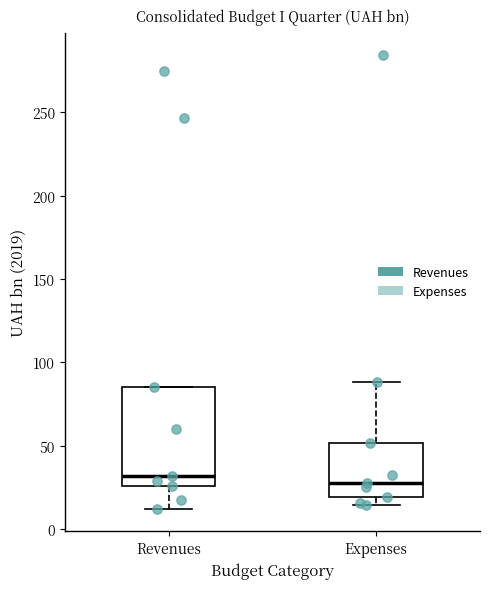

Which box is the tallest, from its lower edge to its upper edge?

Revenues